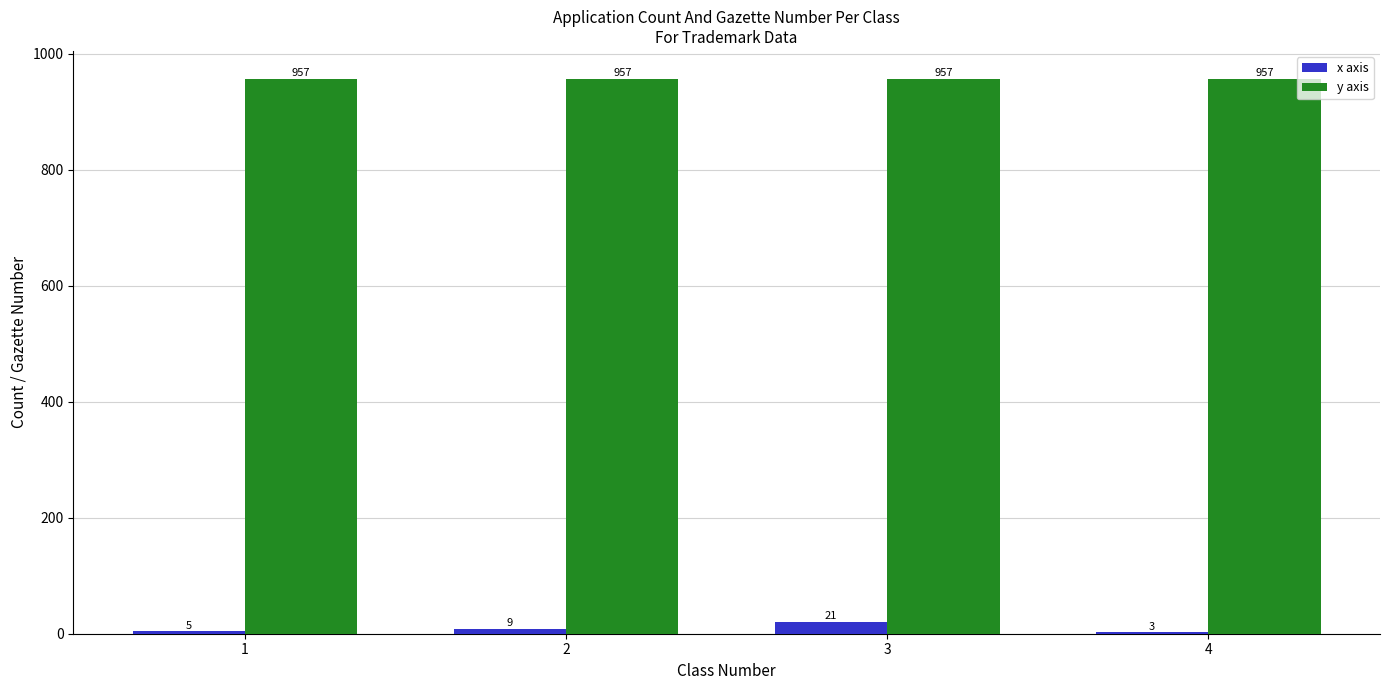

What are all the series names shown in the legend?

x axis, y axis